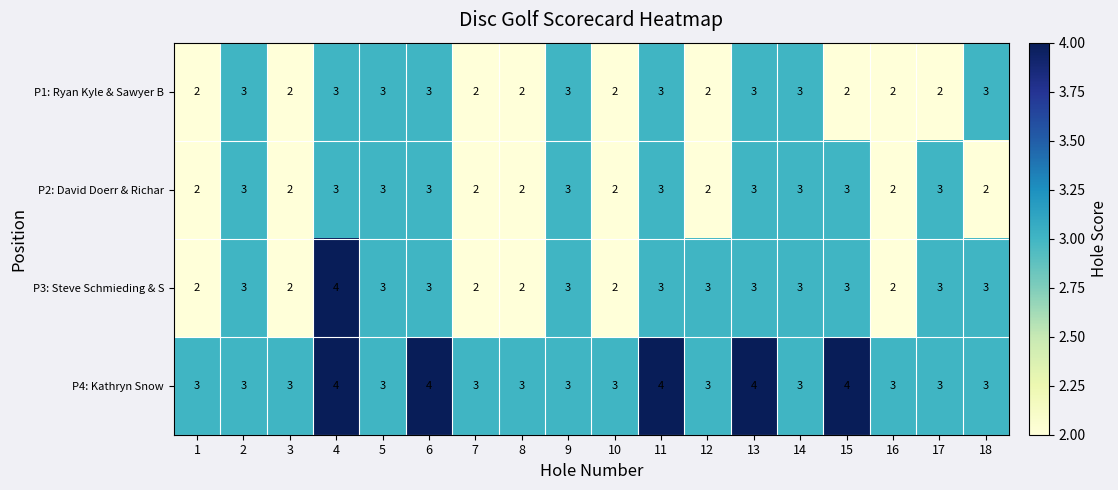

How many series are shown in this chart?

4